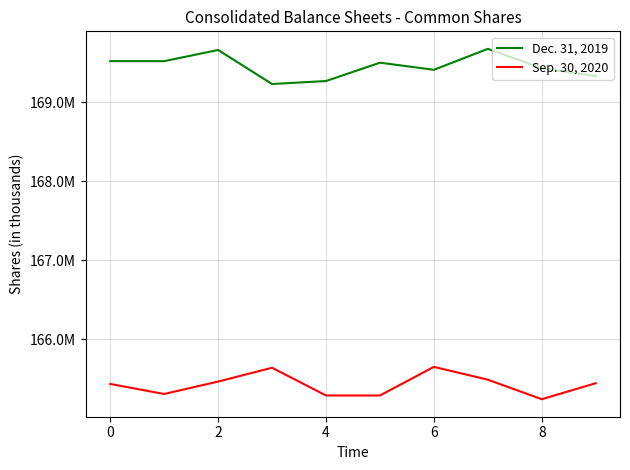

Is this an area chart (filled region under the line)?

No